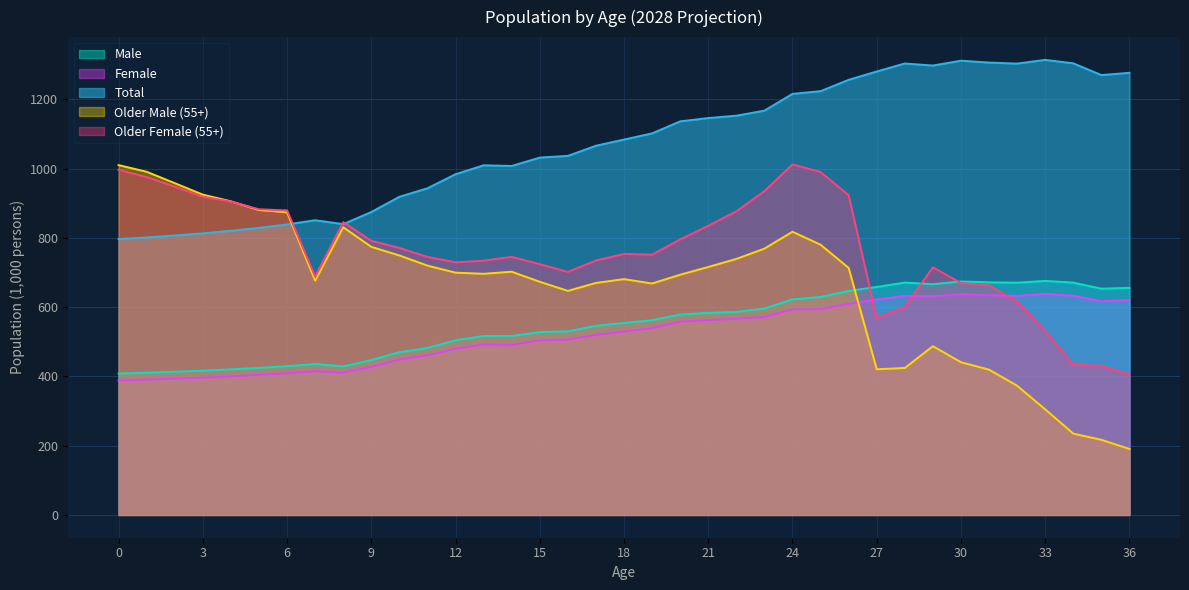

Is the value of Male at 31 greater than the value of Older Male (55+) at 36?

Yes